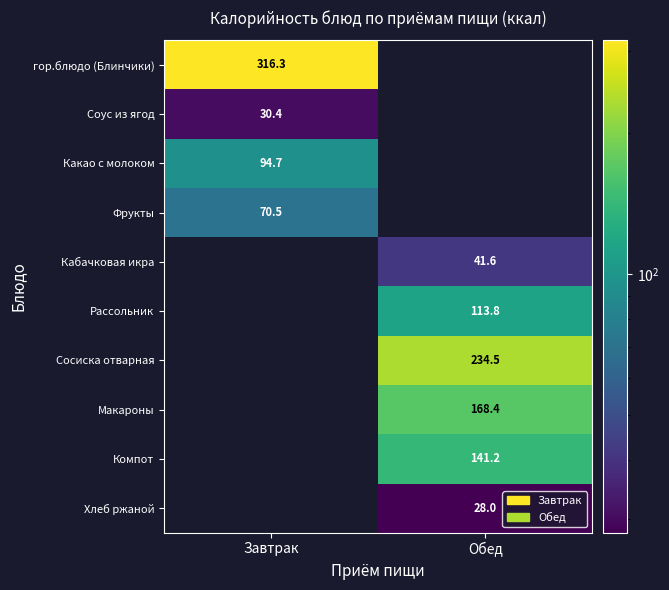

The Соус из ягод series shows 30.4 at Завтрак. True or false?

True